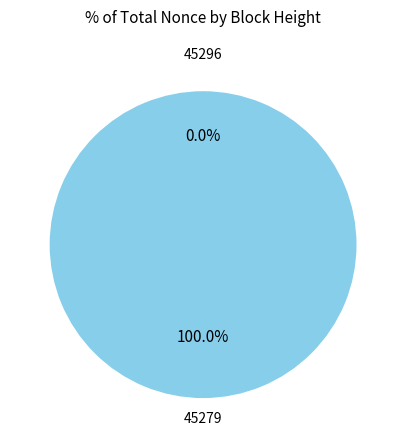

True or false: 45296 accounts for 0% of the total.

True